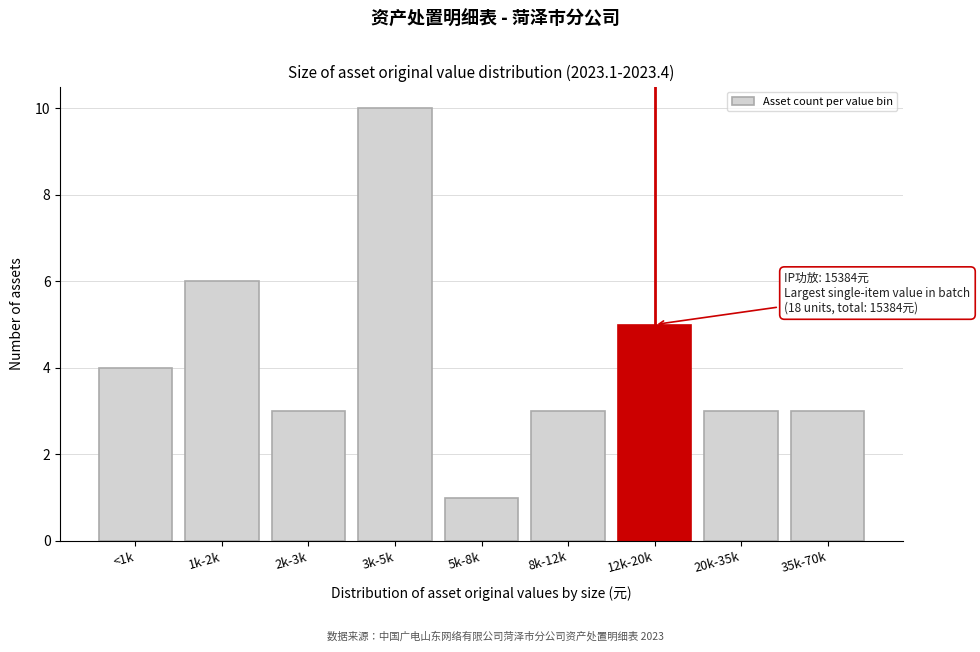

Reading left to right, what are all the values shown in this chart?

4	6	3	10	1	3	5	3	3